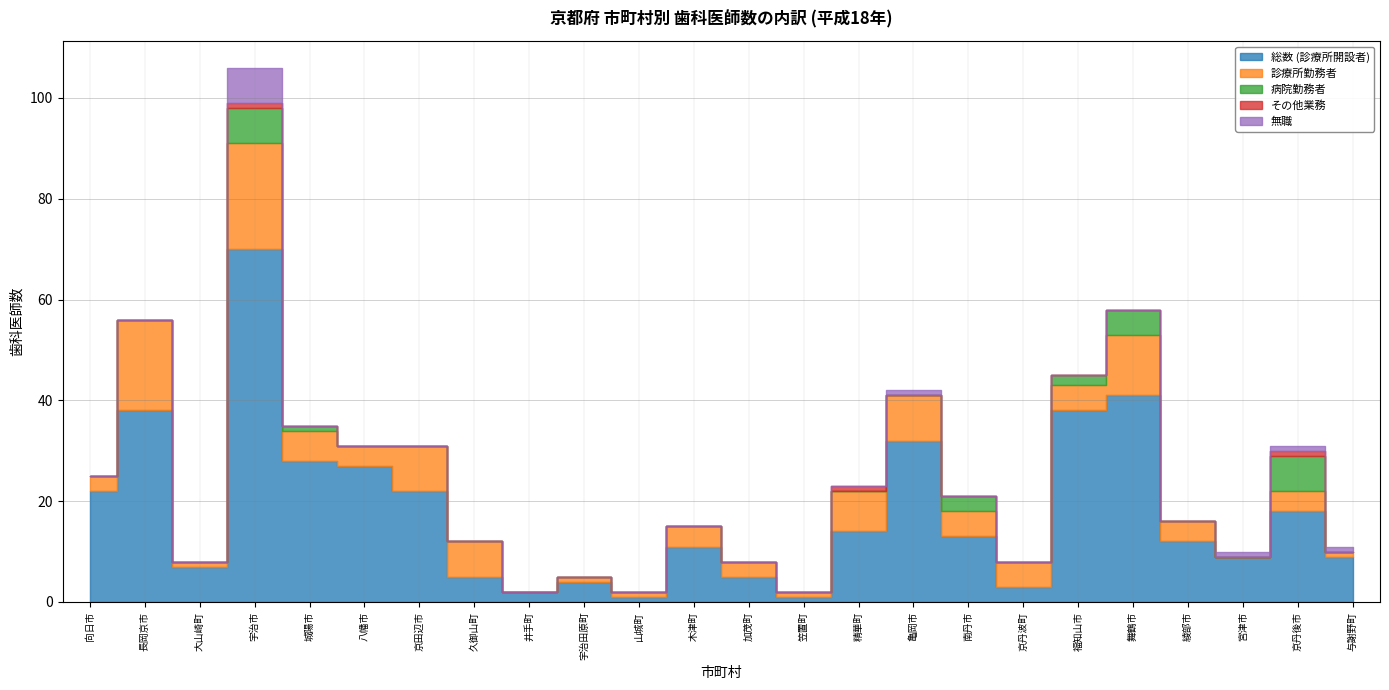

What is the label of the 14th point from the left?

笠置町